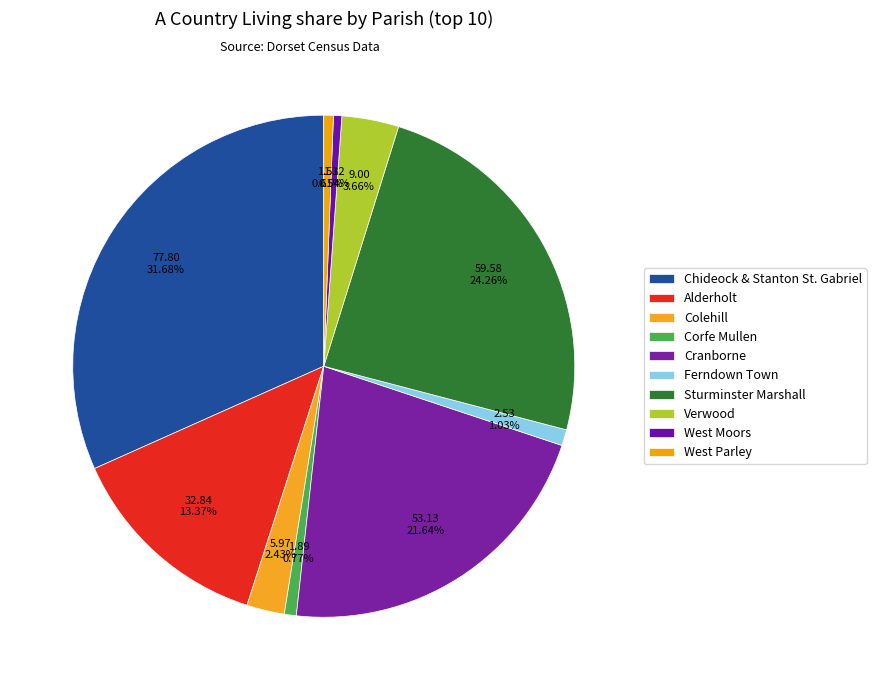

To the nearest percent, what is the average slice percentage?

10%